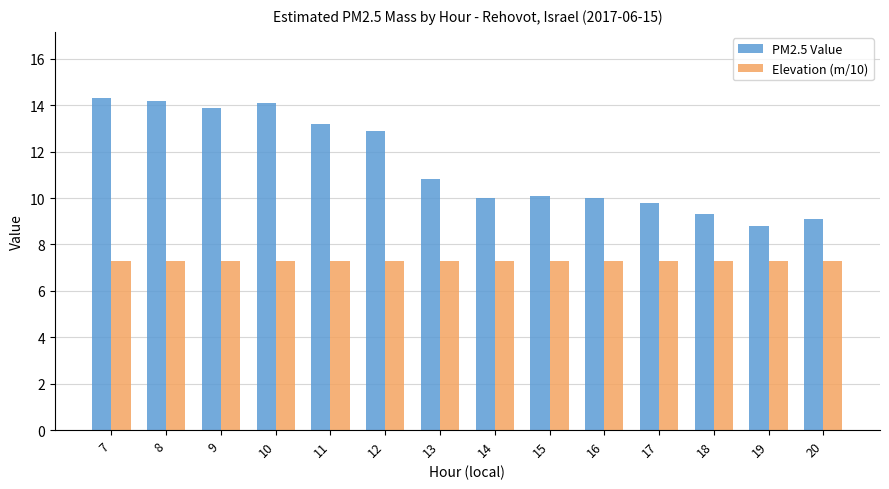

What is the sum of all Elevation (m/10) values?

102.2